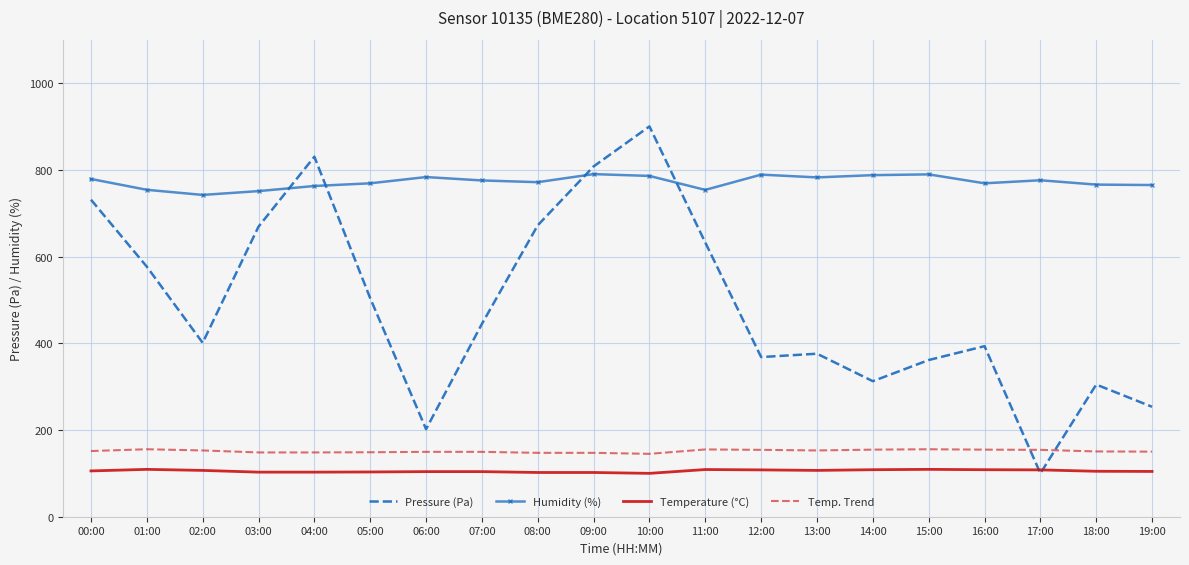

True or false: Pressure (Pa) and Temp. Trend intersect in this chart.

True